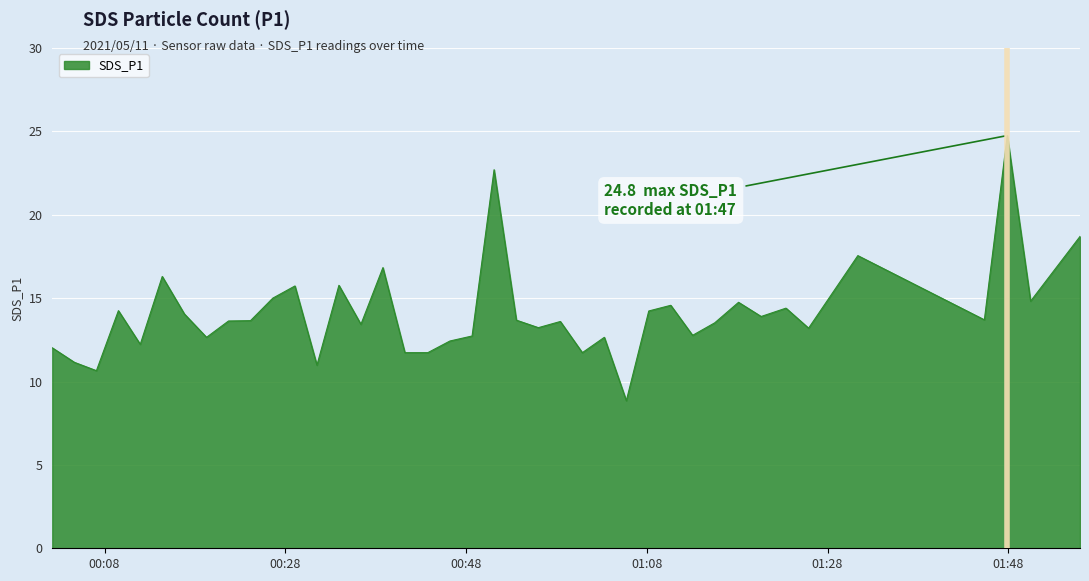

Count the number of data series in this chart.

1